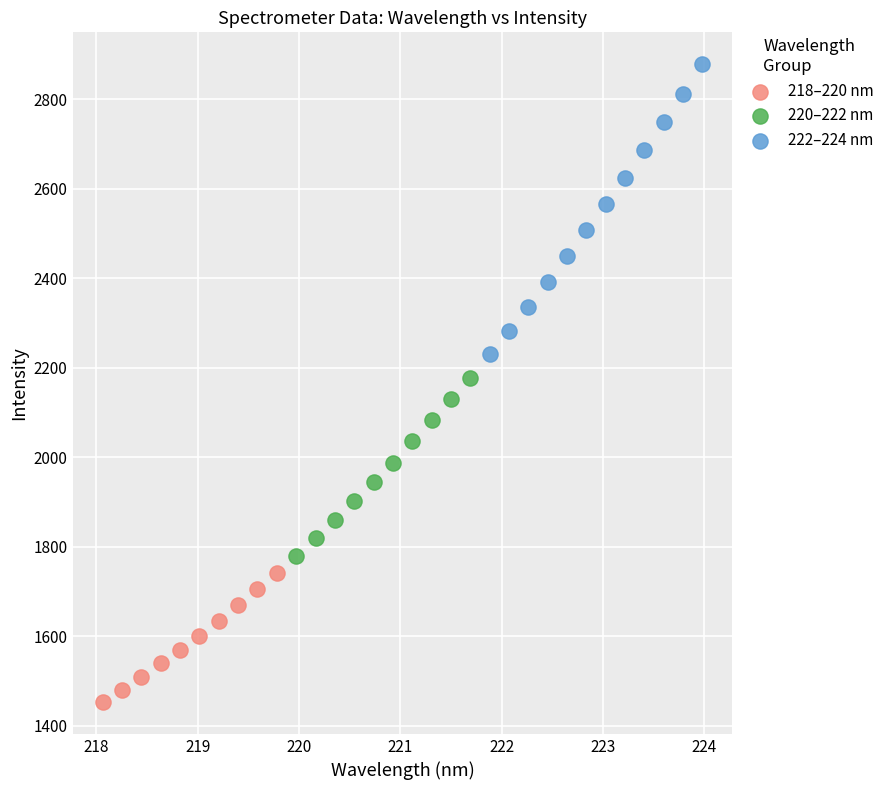

Which series reaches the minimum Y coordinate?

218–220 nm